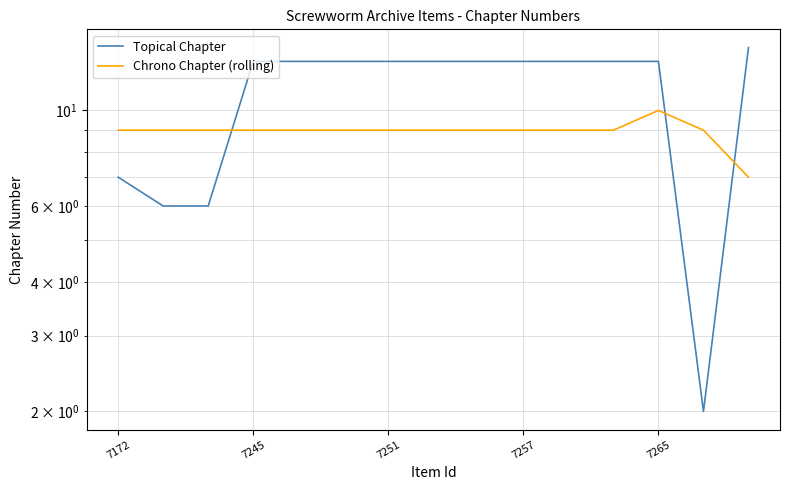

Is it true that Chrono Chapter (rolling) equals 9 at 7172?

True